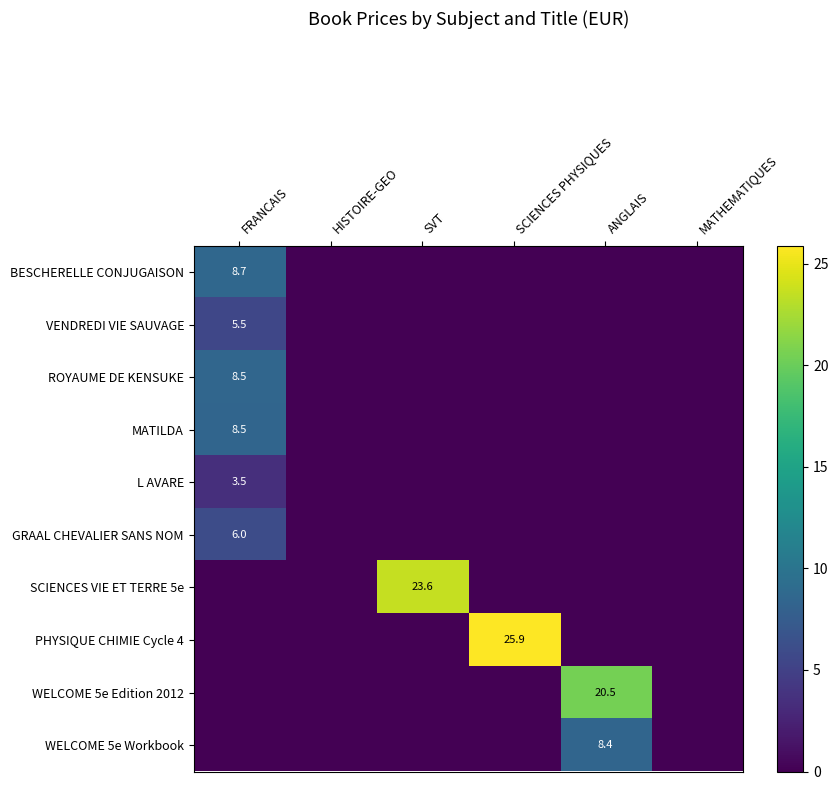

True or false: SCIENCES VIE ET TERRE 5e has a value of 40.9 at SVT.

False